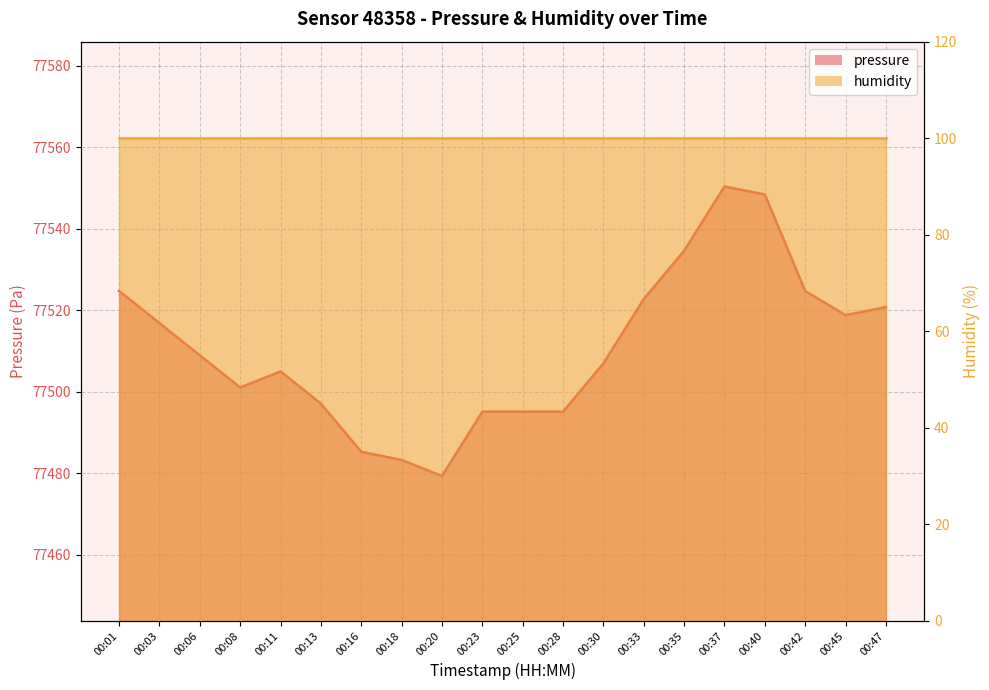

What is the ratio of the value at 00:01 to the value at 00:35?

1.0